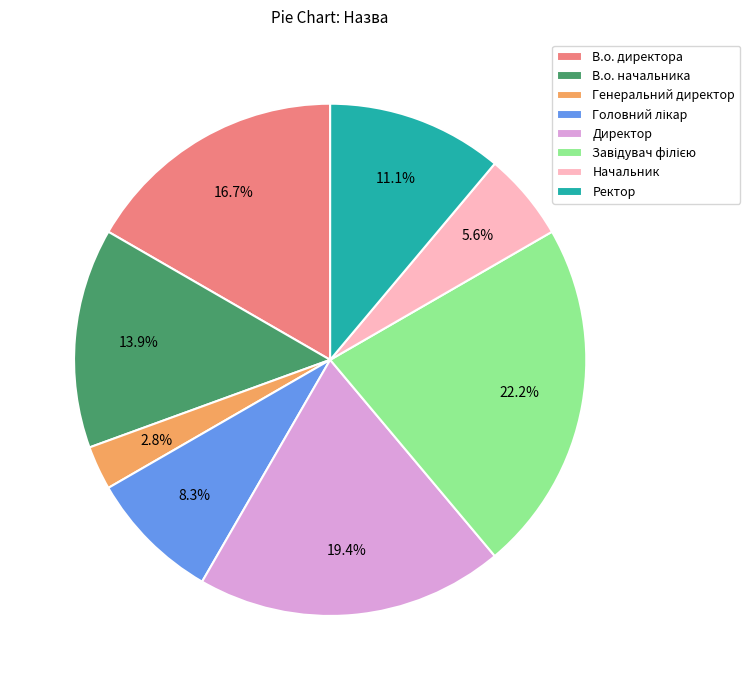

Does Начальник represent more than half of the total?

No